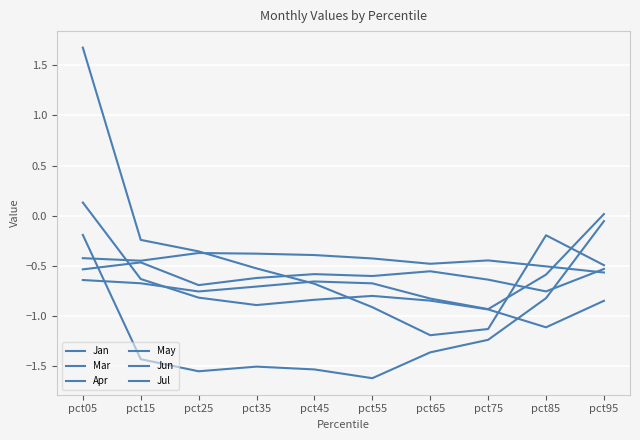

Between pct75 and pct95, which series saw the biggest shift?

Apr